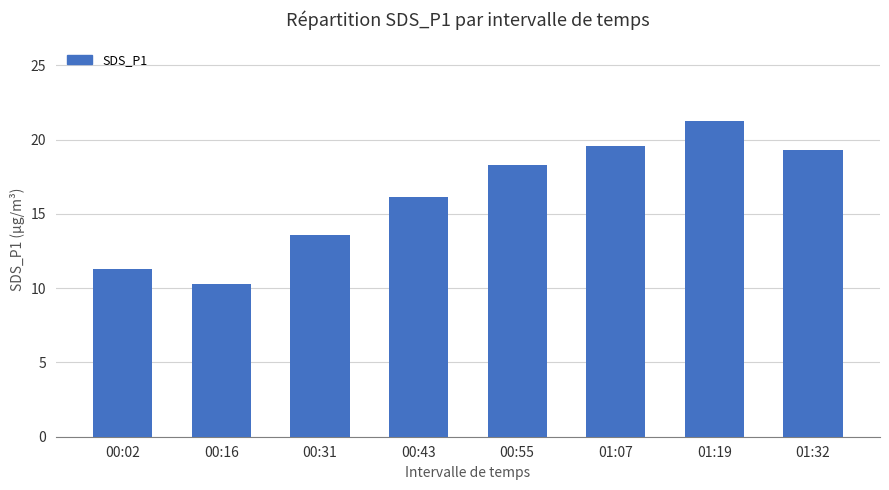

The chart shows a value of 11.3 at 00:02. True or false?

True